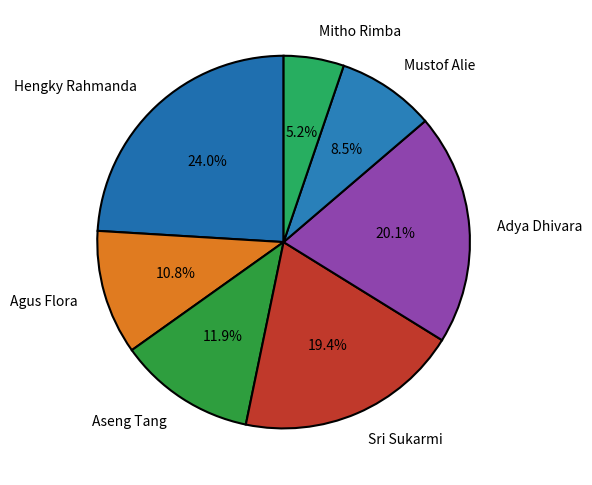

Rank the categories by value from lowest to highest.

Mitho Rimba, Mustof Alie, Agus Flora, Aseng Tang, Sri Sukarmi, Adya Dhivara, Hengky Rahmanda